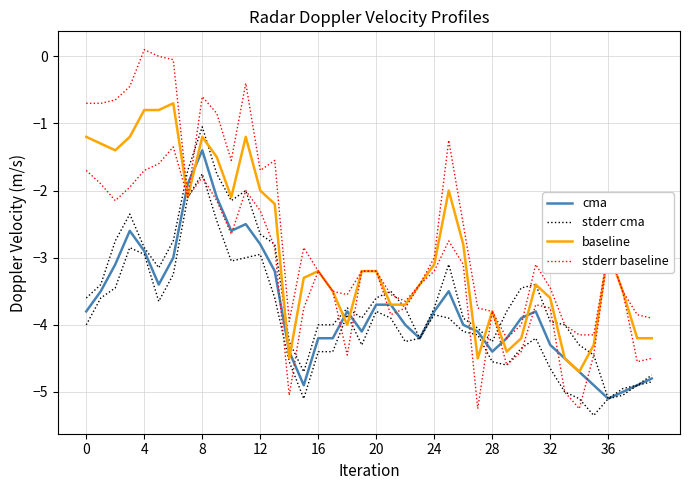

Does the chart display data point markers on the line(s)?

No